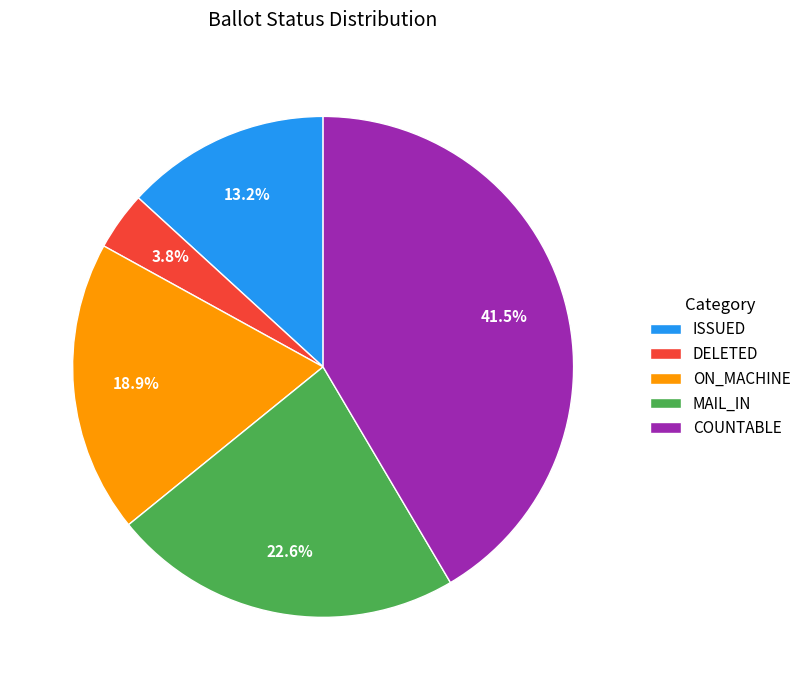

How many segments does this pie chart have?

5